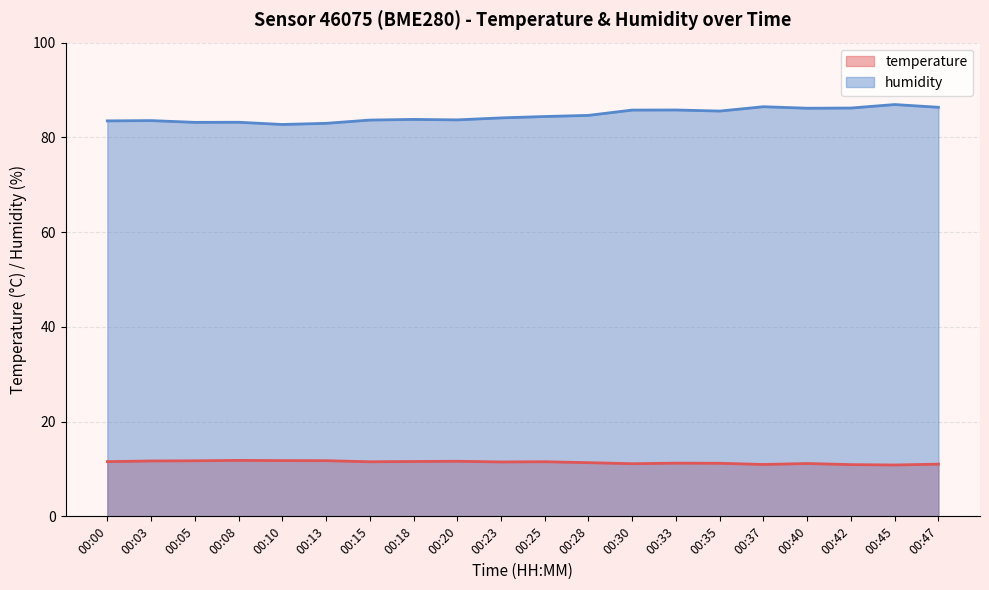

Reading left to right, transcribe all the data shown in this chart.

temperature: 00:00=11.6	00:03=11.7	00:05=11.7	00:08=11.8	00:10=11.8	00:13=11.8	00:15=11.5	00:18=11.6	00:20=11.6	00:23=11.5	00:25=11.5	00:28=11.3	00:30=11.1	00:33=11.2	00:35=11.2	00:37=10.9	00:40=11.2	00:42=10.9	00:45=10.8	00:47=11.0
humidity: 00:00=83.5	00:03=83.5	00:05=83.2	00:08=83.2	00:10=82.7	00:13=83.0	00:15=83.7	00:18=83.8	00:20=83.7	00:23=84.1	00:25=84.4	00:28=84.6	00:30=85.8	00:33=85.8	00:35=85.5	00:37=86.5	00:40=86.2	00:42=86.2	00:45=86.9	00:47=86.3